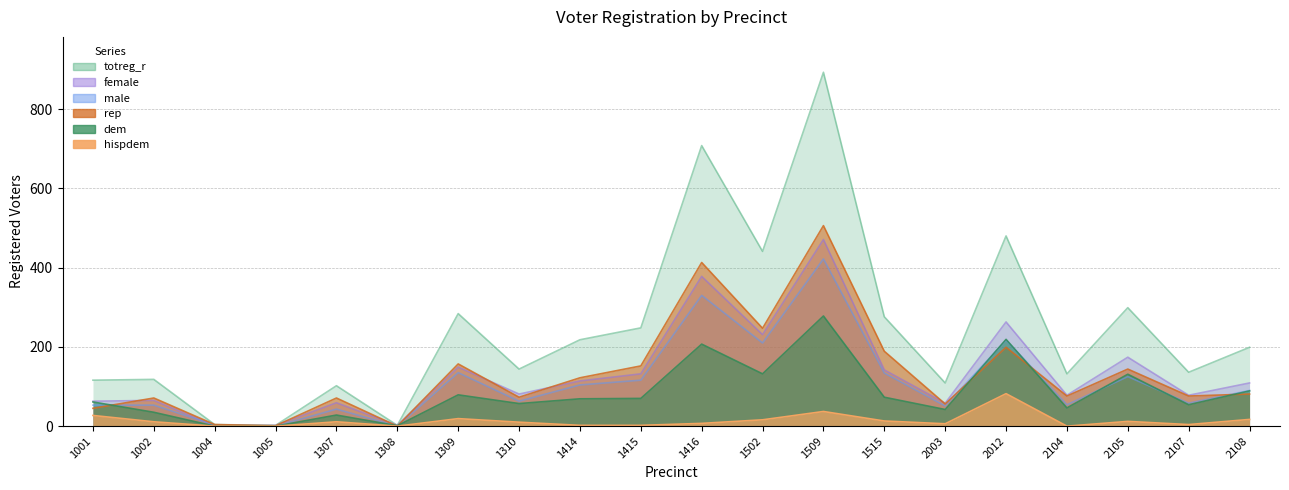

What is the sum of the rep values at 1308 and 2108?

81